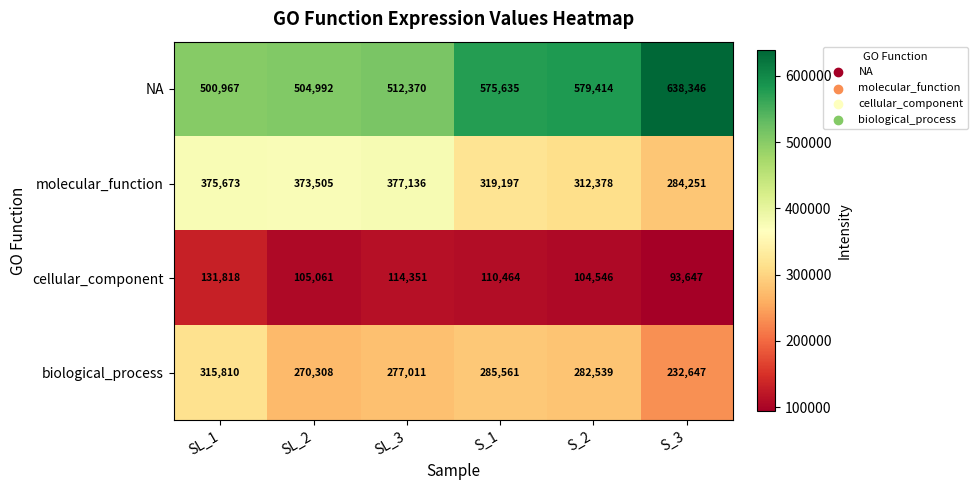

At which category is the sum across all series the highest?

SL_1